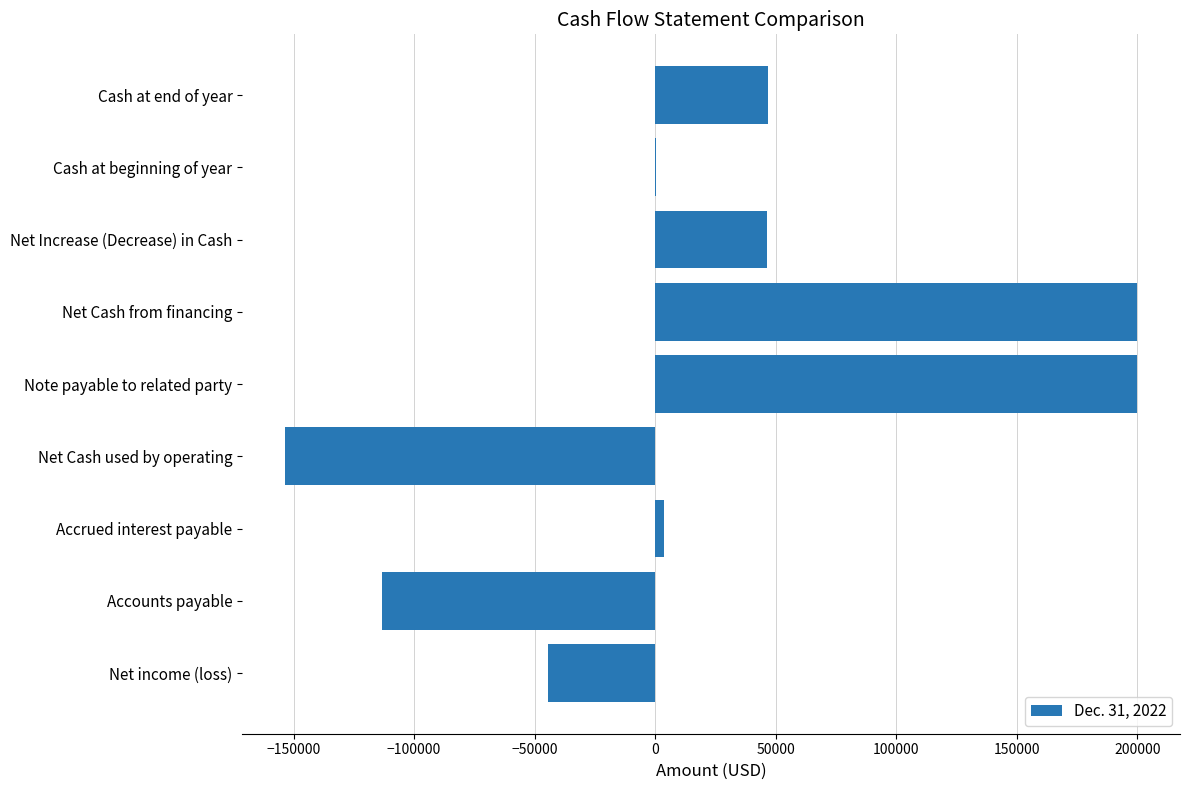

Count the number of data series in this chart.

1